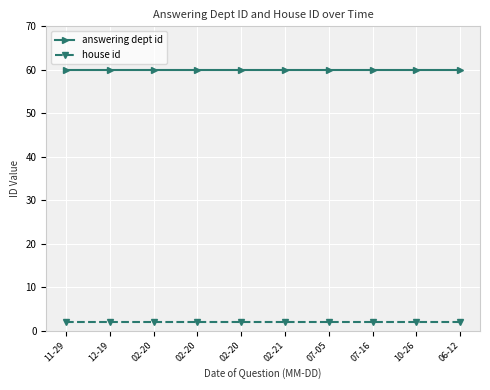

How many lines are shown in the chart?

2